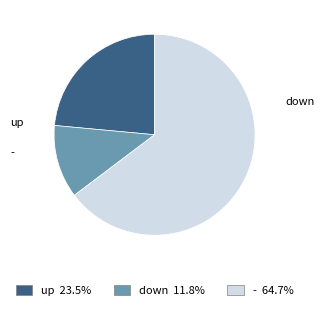

Combined, do - 64.7% and down 11.8% account for over 50%?

Yes